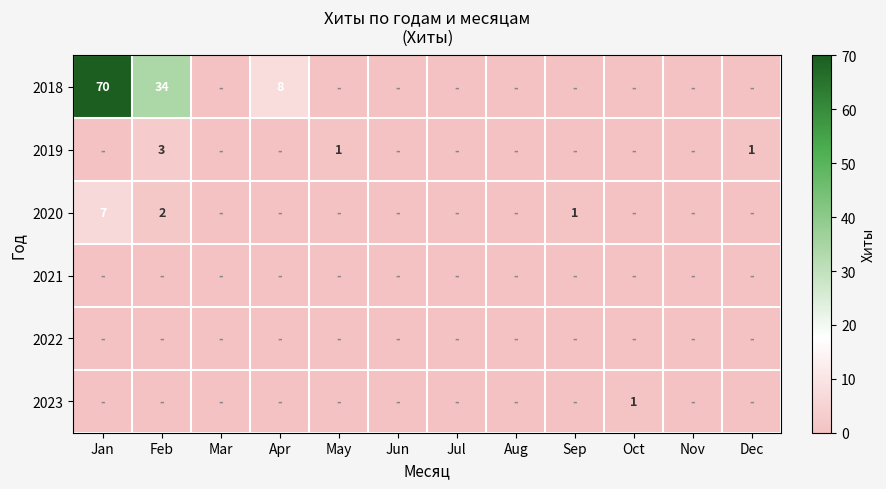

Between Feb and Apr, which series saw the biggest shift?

2018